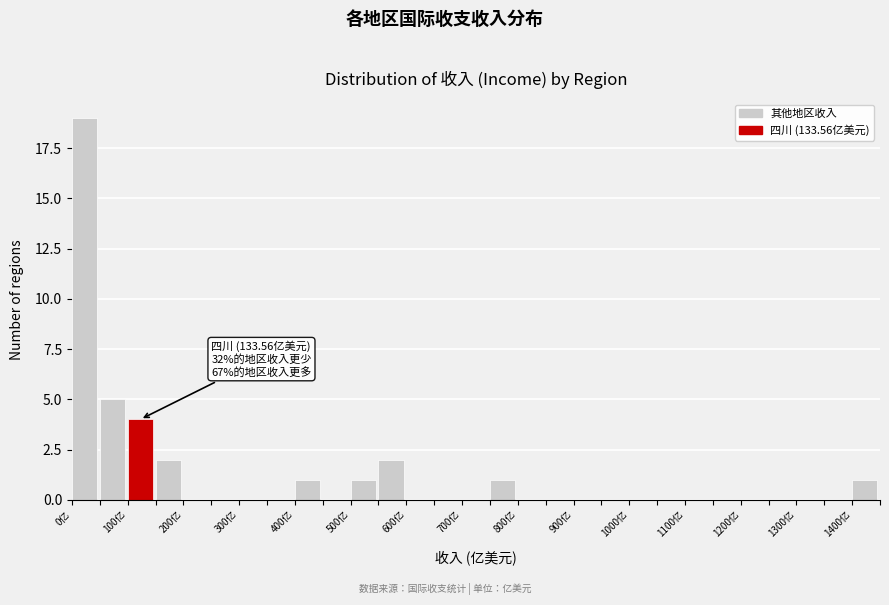

Over which range of the x-axis is the bar tallest?

0 to 50